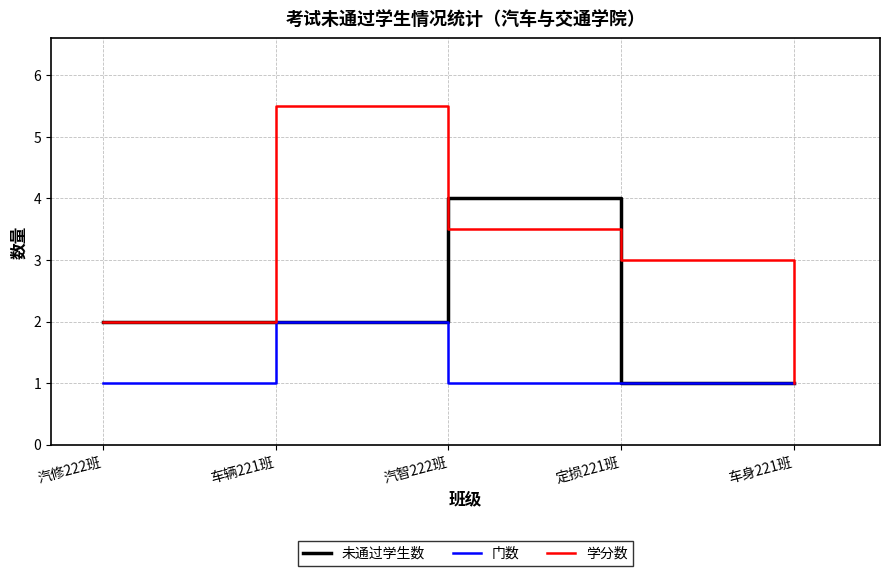

What position from the right is 汽修222班?

5